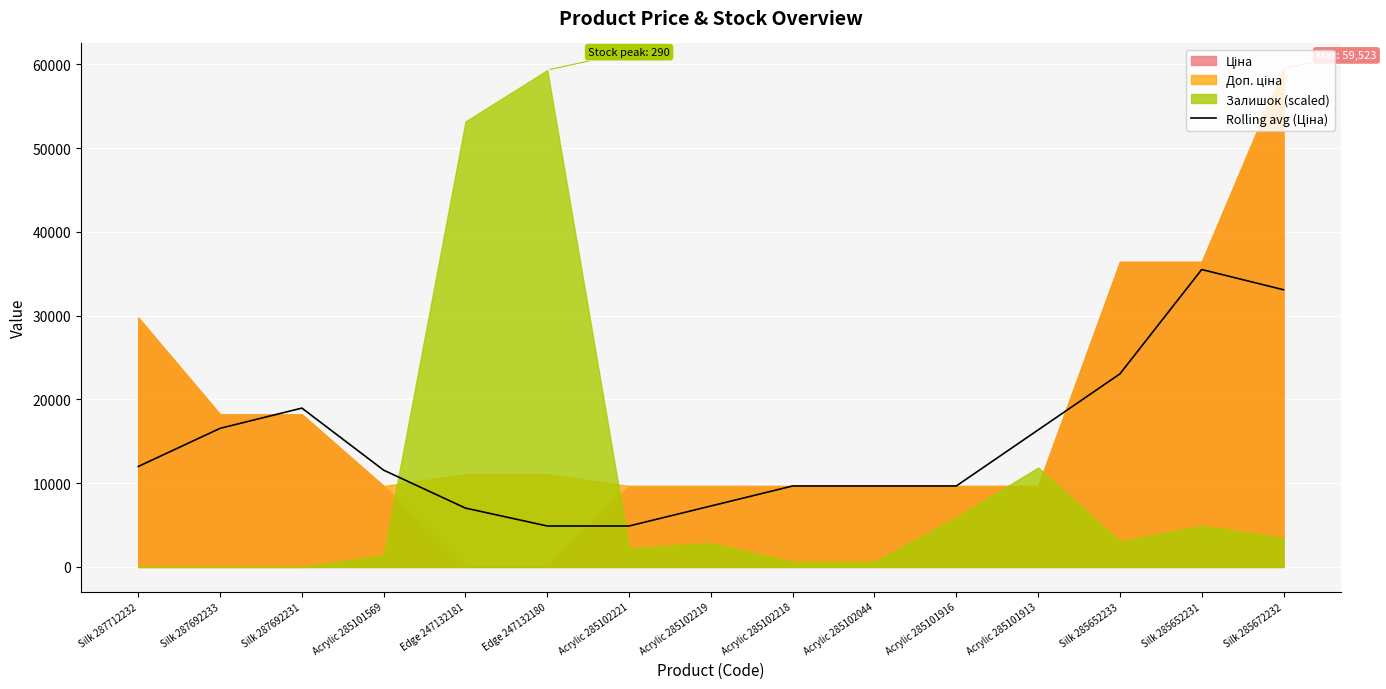

What is the average value?

14674.8